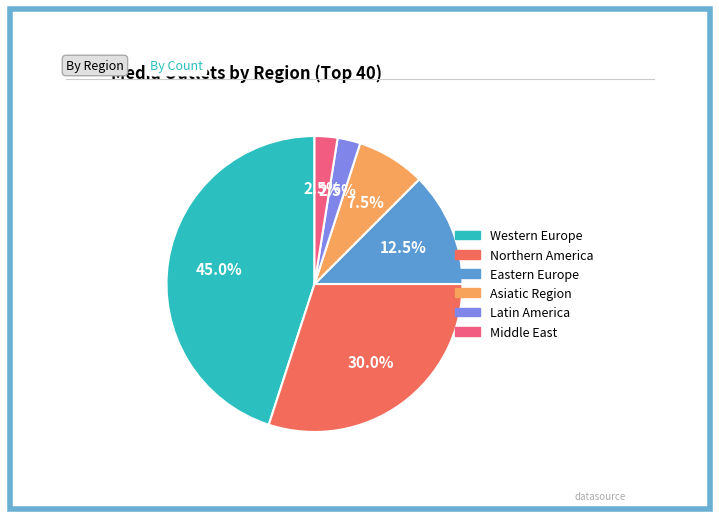

To the nearest percent, what is the average slice percentage?

17%